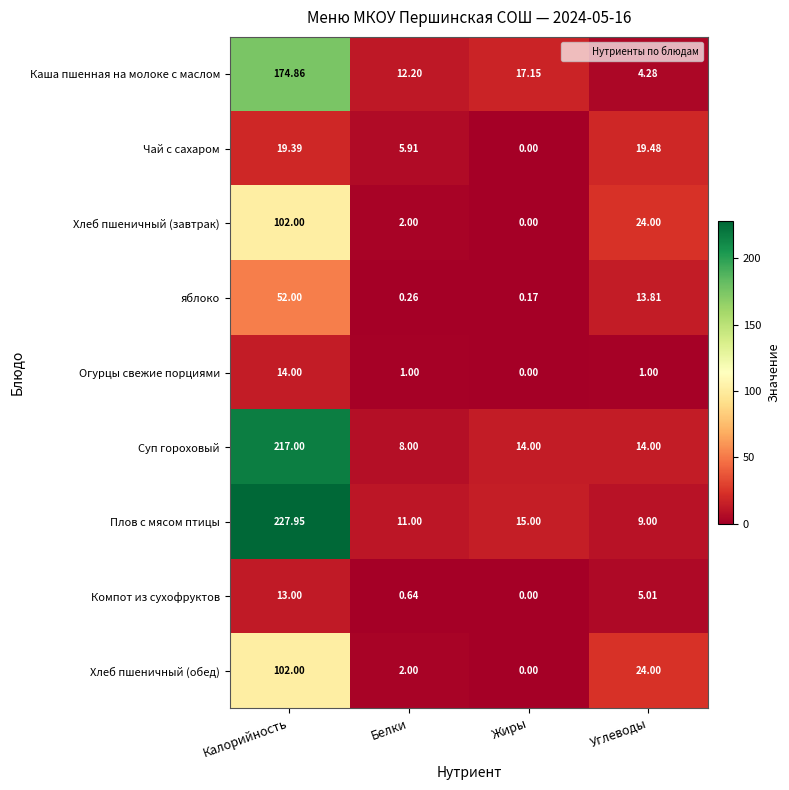

Which series changed the most between Калорийность and Углеводы?

Плов с мясом птицы